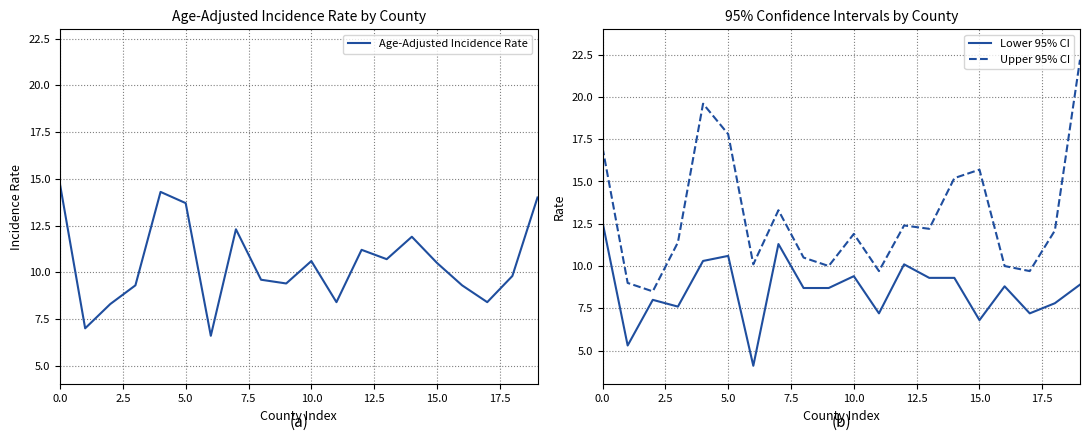

Where is Age-Adjusted Incidence Rate nearest to the value 10?

18